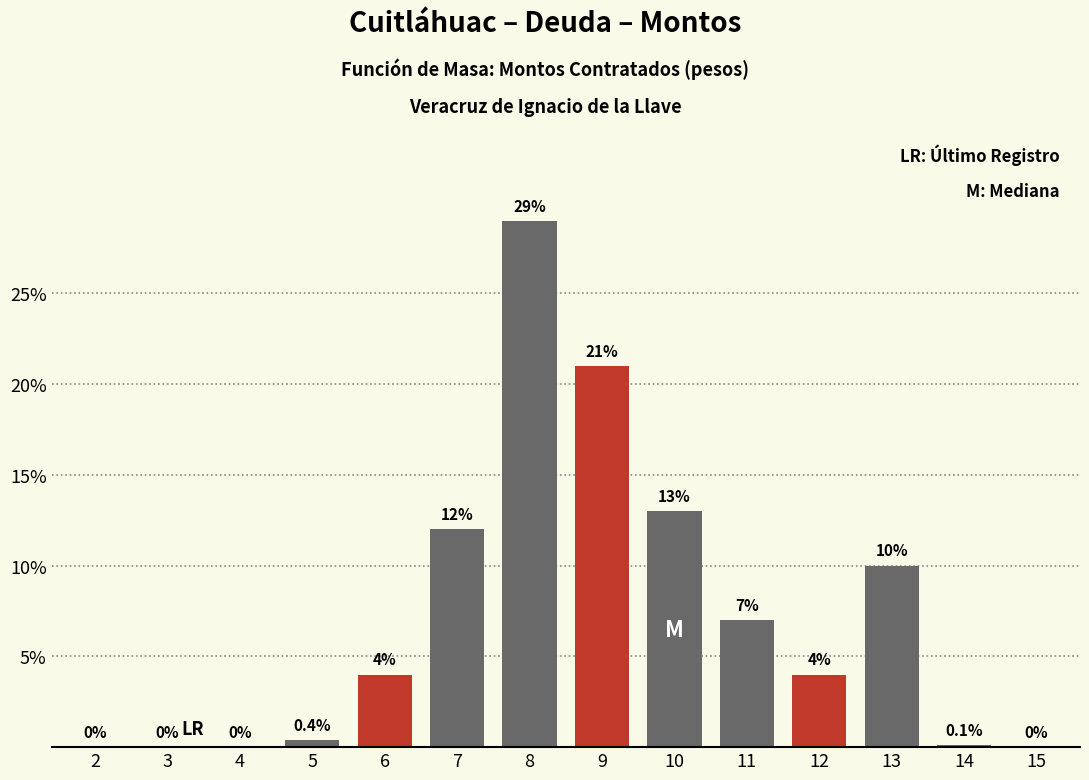

Reading right to left, what are all the values shown in this chart?

15=0.0	14=0.1	13=10.0	12=4.0	11=7.0	10=13.0	9=21.0	8=29.0	7=12.0	6=4.0	5=0.4	4=0.0	3=0.0	2=0.0